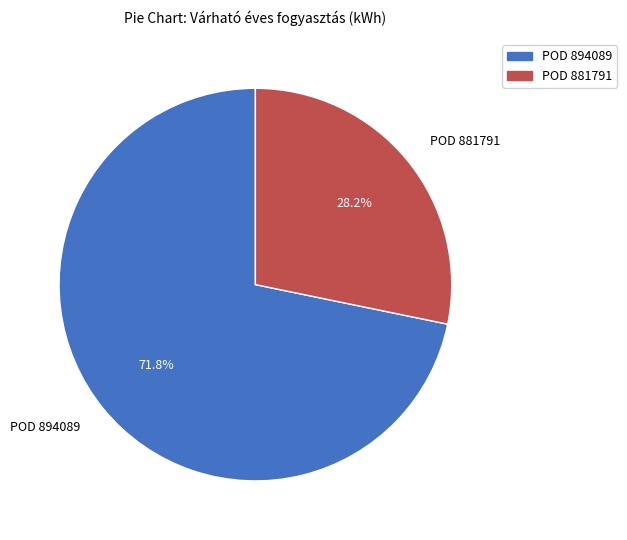

Between POD 894089 and POD 881791, which is larger?

POD 894089